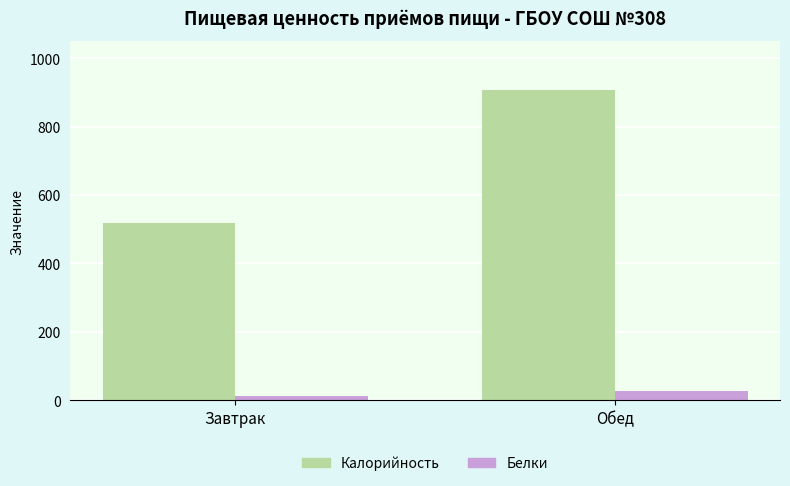

Which category has the highest value in the Калорийность series?

Обед